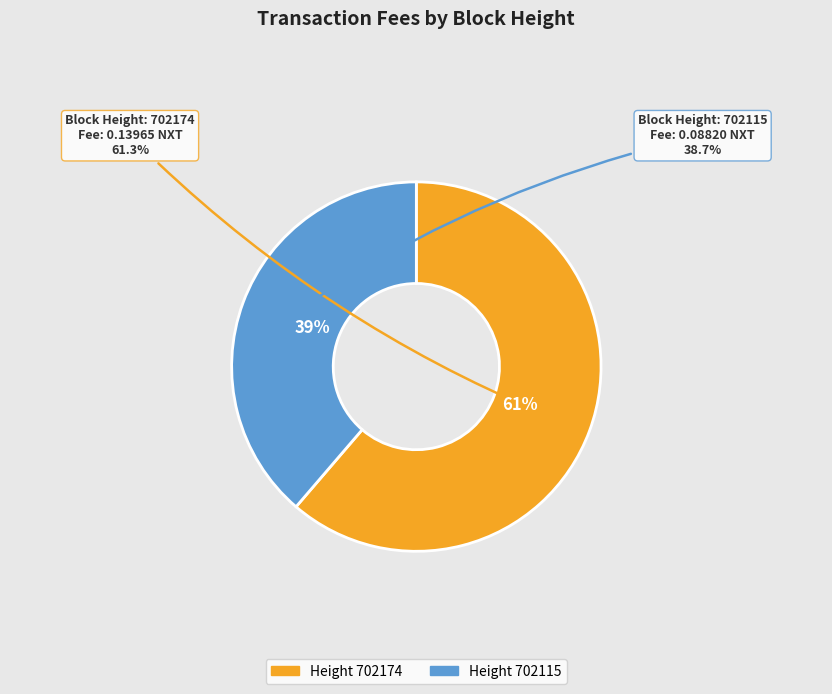

What is the smallest slice in the pie chart?

702115